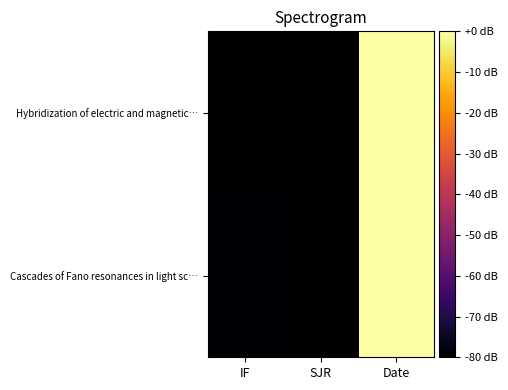

Between IF and SJR, which is larger?

IF